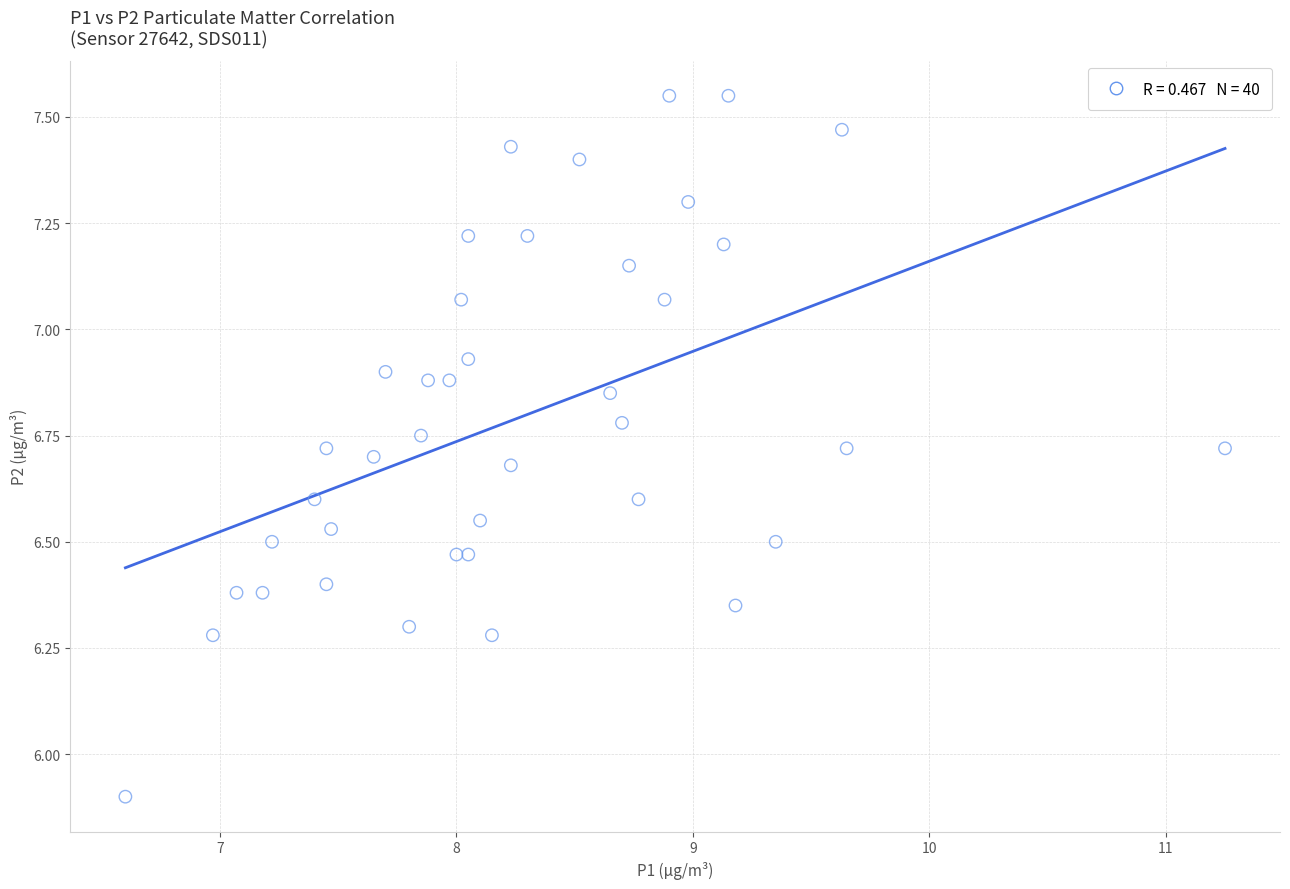

What Y value in the scatter plot is closest to 6?

5.9